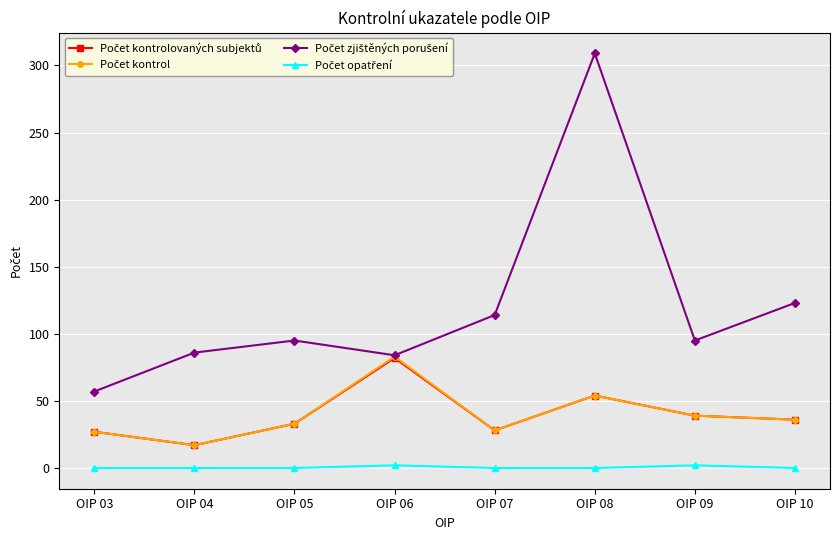

What is the spread (max minus min) of values at OIP 10?

123